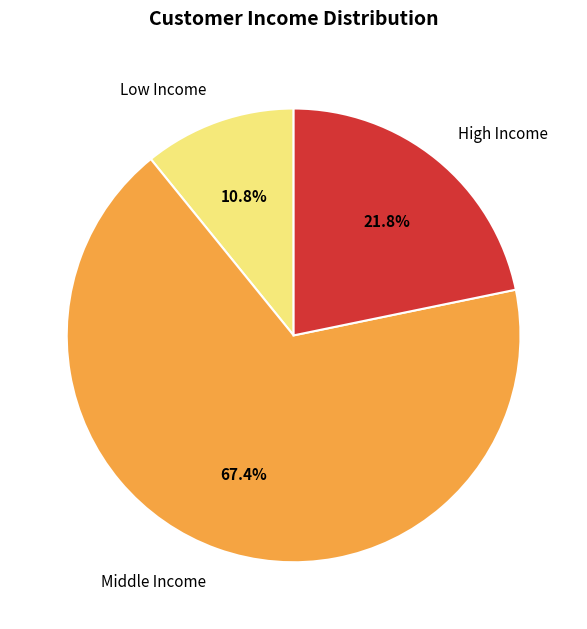

How many segments does this pie chart have?

3